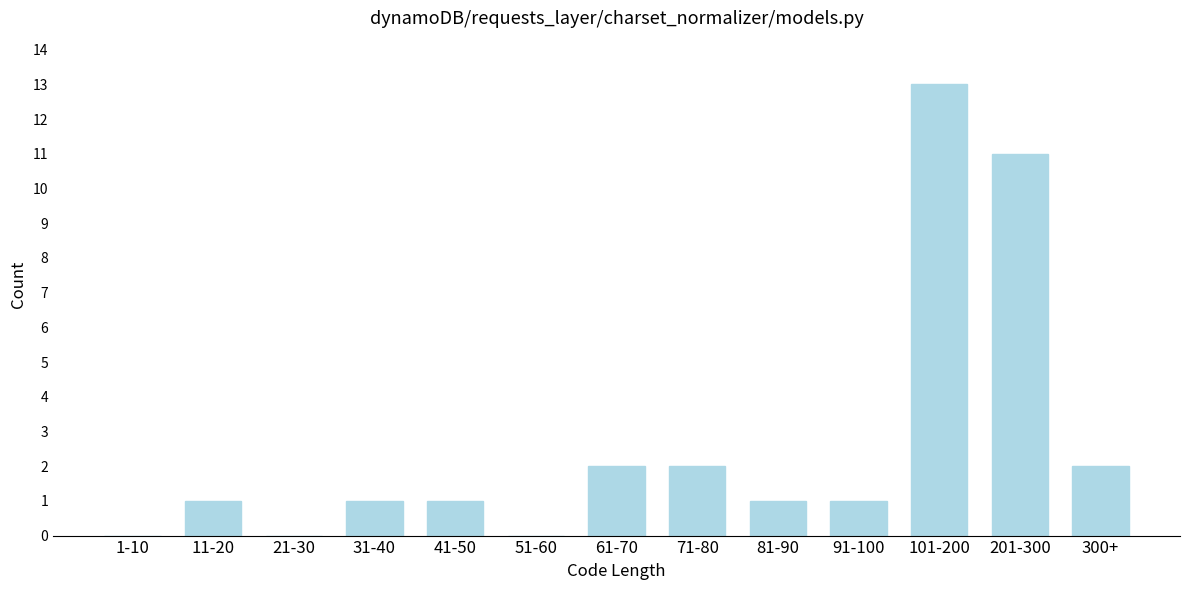

Reading right to left, extract all data points from this chart.

300+=2	201-300=11	101-200=13	91-100=1	81-90=1	71-80=2	61-70=2	51-60=0	41-50=1	31-40=1	21-30=0	11-20=1	1-10=0